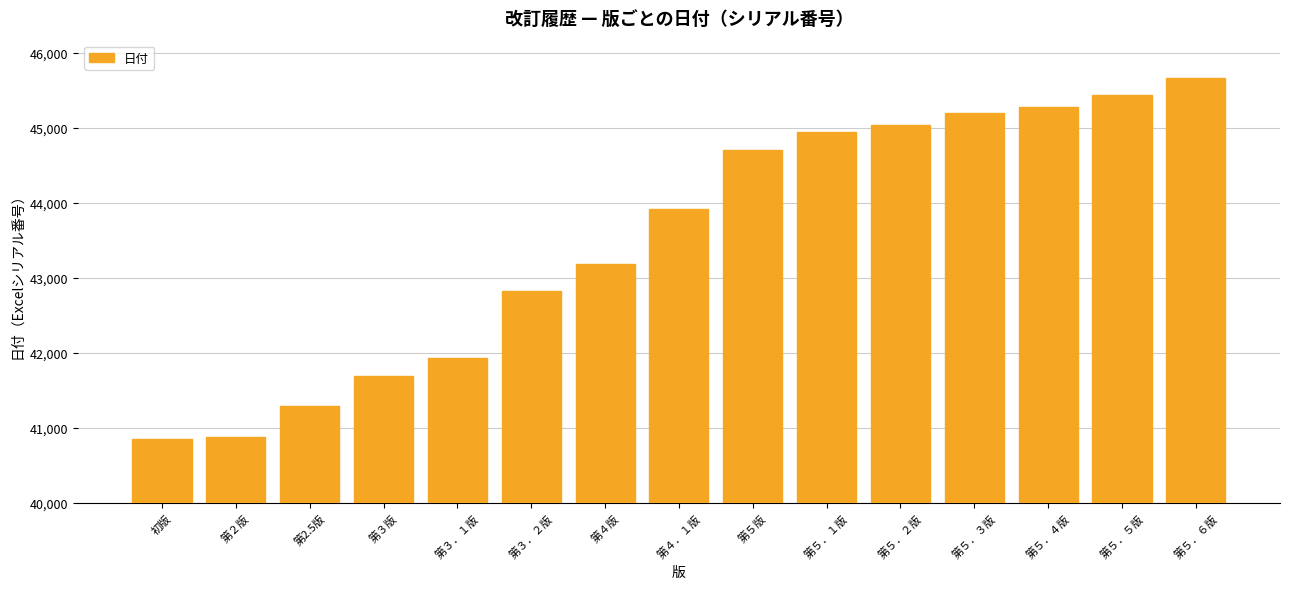

Count the number of categories in the chart.

15